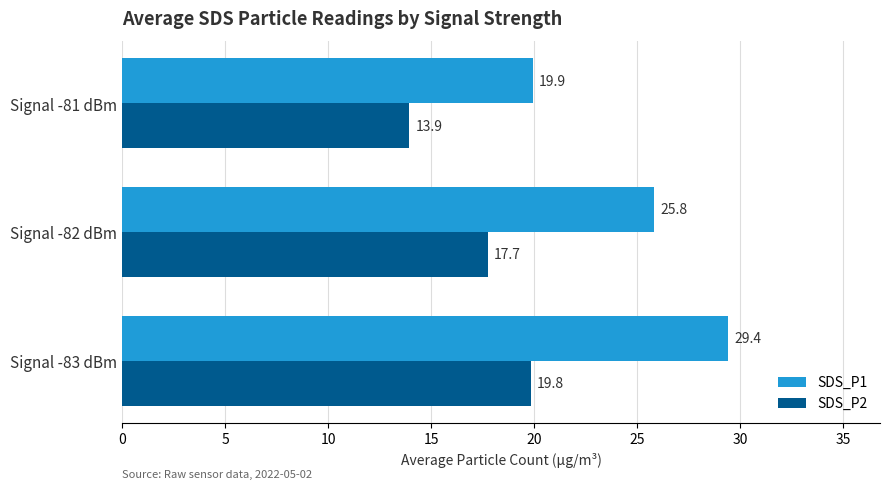

What is the maximum value shown in the chart?

29.4